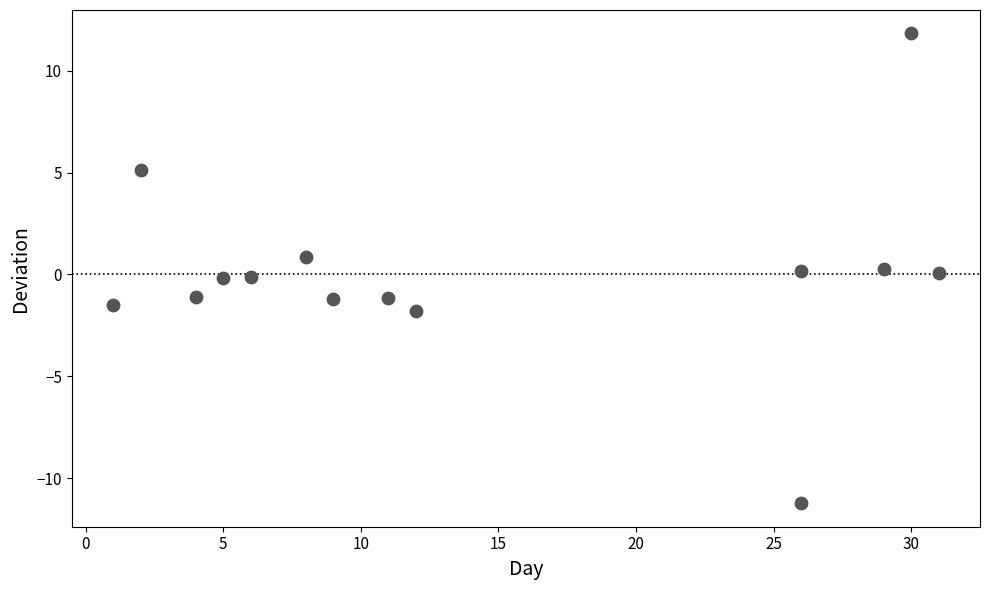

What is the range of X values (max minus min)?

30.0